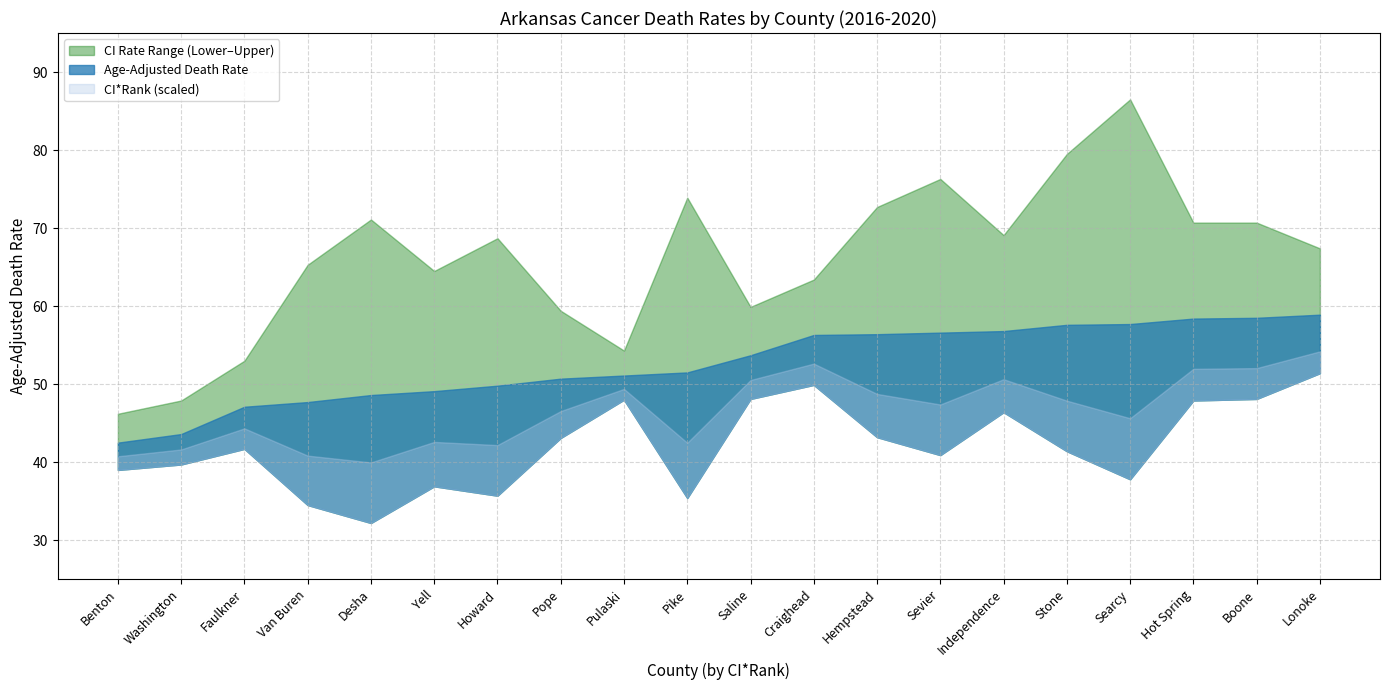

The Age-Adjusted Death Rate series shows 23.0 at Boone. True or false?

False